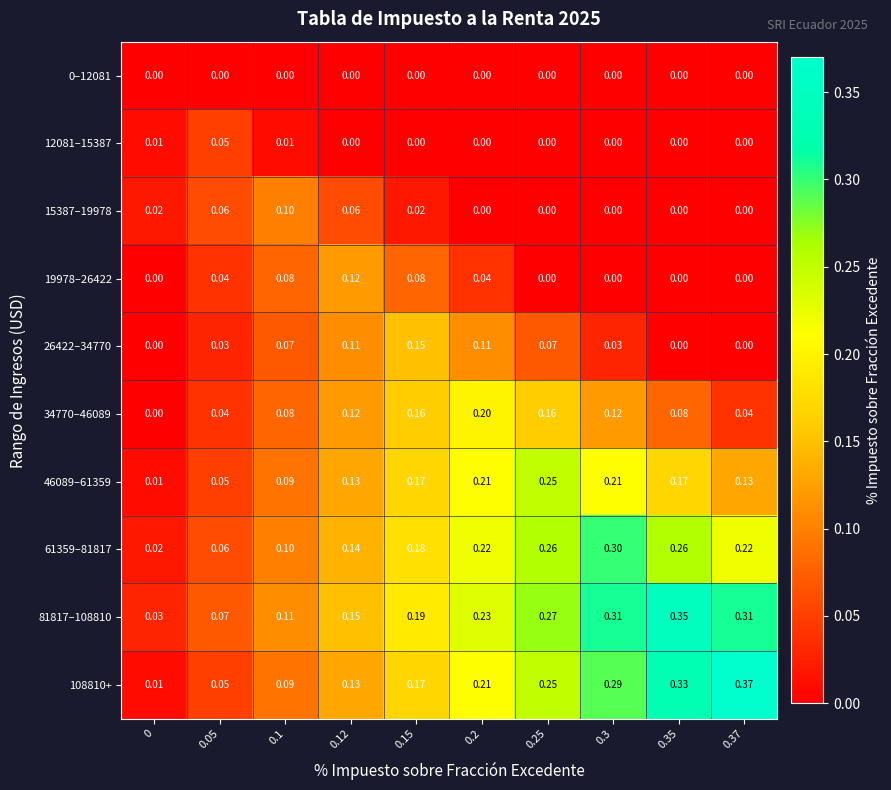

Reading left to right, list all the values displayed in this chart.

0–12081: 0=0.0	0.05=0.0	0.1=0.0	0.12=0.0	0.15=0.0	0.2=0.0	0.25=0.0	0.3=0.0	0.35=0.0	0.37=0.0
12081–15387: 0=0.0	0.05=0.1	0.1=0.0	0.12=0.0	0.15=0.0	0.2=0.0	0.25=0.0	0.3=0.0	0.35=0.0	0.37=0.0
15387–19978: 0=0.0	0.05=0.1	0.1=0.1	0.12=0.1	0.15=0.0	0.2=0.0	0.25=0.0	0.3=0.0	0.35=0.0	0.37=0.0
19978–26422: 0=0.0	0.05=0.0	0.1=0.1	0.12=0.1	0.15=0.1	0.2=0.0	0.25=0.0	0.3=0.0	0.35=0.0	0.37=0.0
26422–34770: 0=0.0	0.05=0.0	0.1=0.1	0.12=0.1	0.15=0.1	0.2=0.1	0.25=0.1	0.3=0.0	0.35=0.0	0.37=0.0
34770–46089: 0=0.0	0.05=0.0	0.1=0.1	0.12=0.1	0.15=0.2	0.2=0.2	0.25=0.2	0.3=0.1	0.35=0.1	0.37=0.0
46089–61359: 0=0.0	0.05=0.1	0.1=0.1	0.12=0.1	0.15=0.2	0.2=0.2	0.25=0.2	0.3=0.2	0.35=0.2	0.37=0.1
61359–81817: 0=0.0	0.05=0.1	0.1=0.1	0.12=0.1	0.15=0.2	0.2=0.2	0.25=0.3	0.3=0.3	0.35=0.3	0.37=0.2
81817–108810: 0=0.0	0.05=0.1	0.1=0.1	0.12=0.1	0.15=0.2	0.2=0.2	0.25=0.3	0.3=0.3	0.35=0.3	0.37=0.3
108810+: 0=0.0	0.05=0.1	0.1=0.1	0.12=0.1	0.15=0.2	0.2=0.2	0.25=0.2	0.3=0.3	0.35=0.3	0.37=0.4